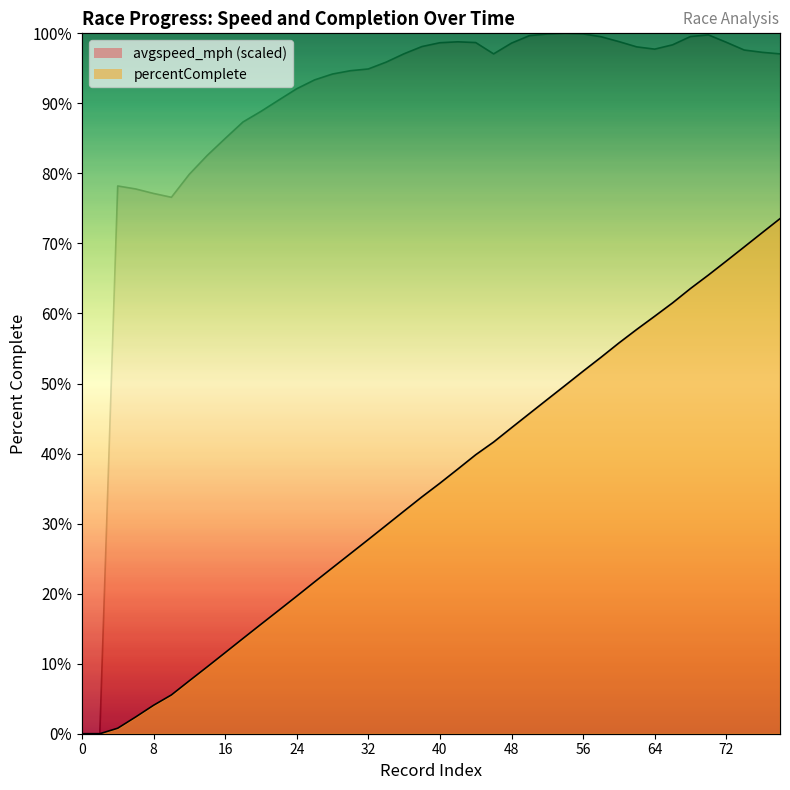

Reading left to right, list all the values displayed in this chart.

avgspeed_mph: 0=0.0	2=0.0	4=78.2	6=77.8	8=77.1	10=76.6	12=79.9	14=82.6	16=85.0	18=87.3	20=88.9	22=90.5	24=92.1	26=93.4	28=94.2	30=94.7	32=94.9	34=95.9	36=97.1	38=98.1	40=98.7	42=98.8	44=98.7	46=97.1	48=98.6	50=99.7	52=99.9	54=100.0	56=99.9	58=99.5	60=98.8	62=98.1	64=97.7	66=98.4	68=99.5	70=99.8	72=98.7	74=97.6	76=97.3	78=97.1
percentComplete: 0=0.0	2=0.0	4=0.8	6=2.4	8=4.1	10=5.5	12=7.6	14=9.5	16=11.6	18=13.6	20=15.6	22=17.6	24=19.6	26=21.7	28=23.7	30=25.7	32=27.7	34=29.8	36=31.8	38=33.8	40=35.8	42=37.8	44=39.8	46=41.6	48=43.7	50=45.7	52=47.7	54=49.7	56=51.8	58=53.7	60=55.8	62=57.7	64=59.6	66=61.5	68=63.6	70=65.5	72=67.5	74=69.5	76=71.5	78=73.5